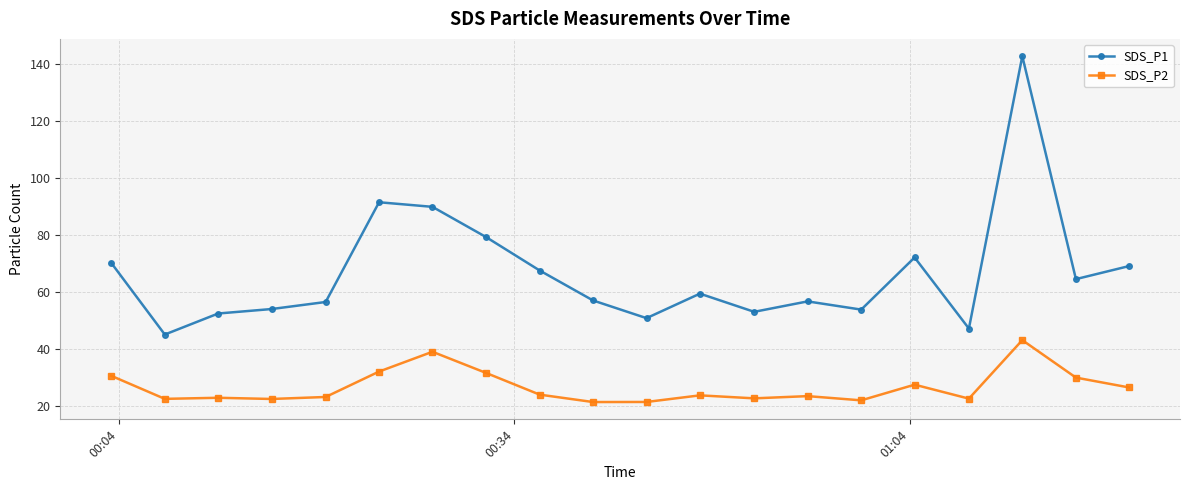

Which series has the widest spread of values?

SDS_P1